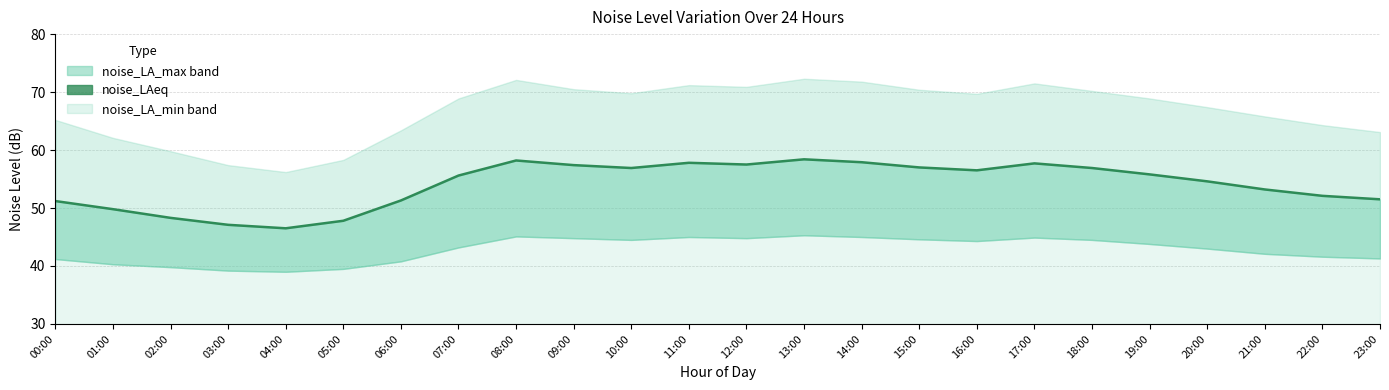

What is the label of the 5th point from the right?

19:00